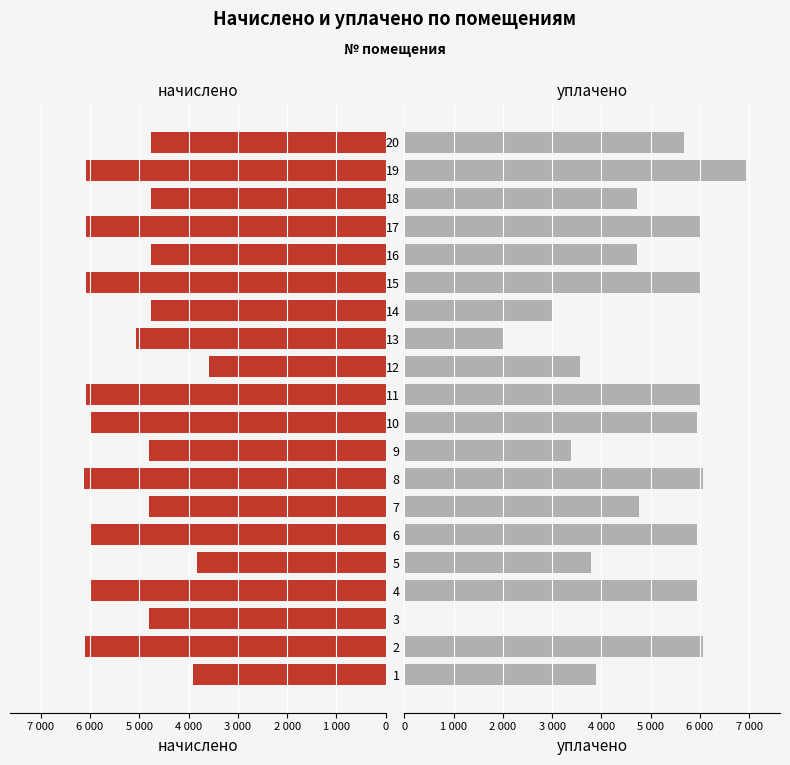

Rank the series at 20 from highest to lowest value.

уплачено, начислено